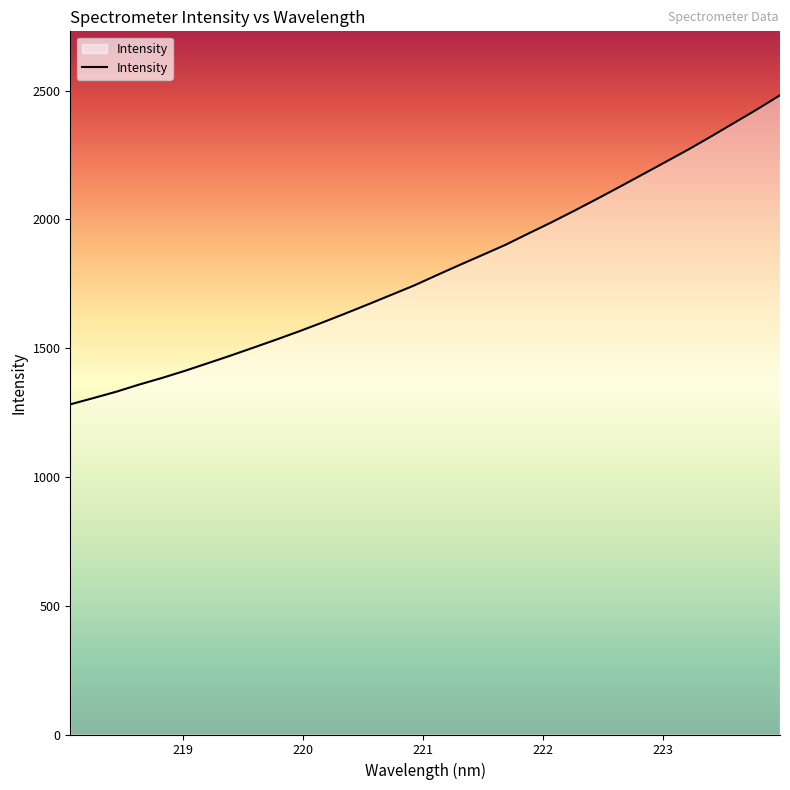

What is the difference between the maximum and minimum values?

1200.3